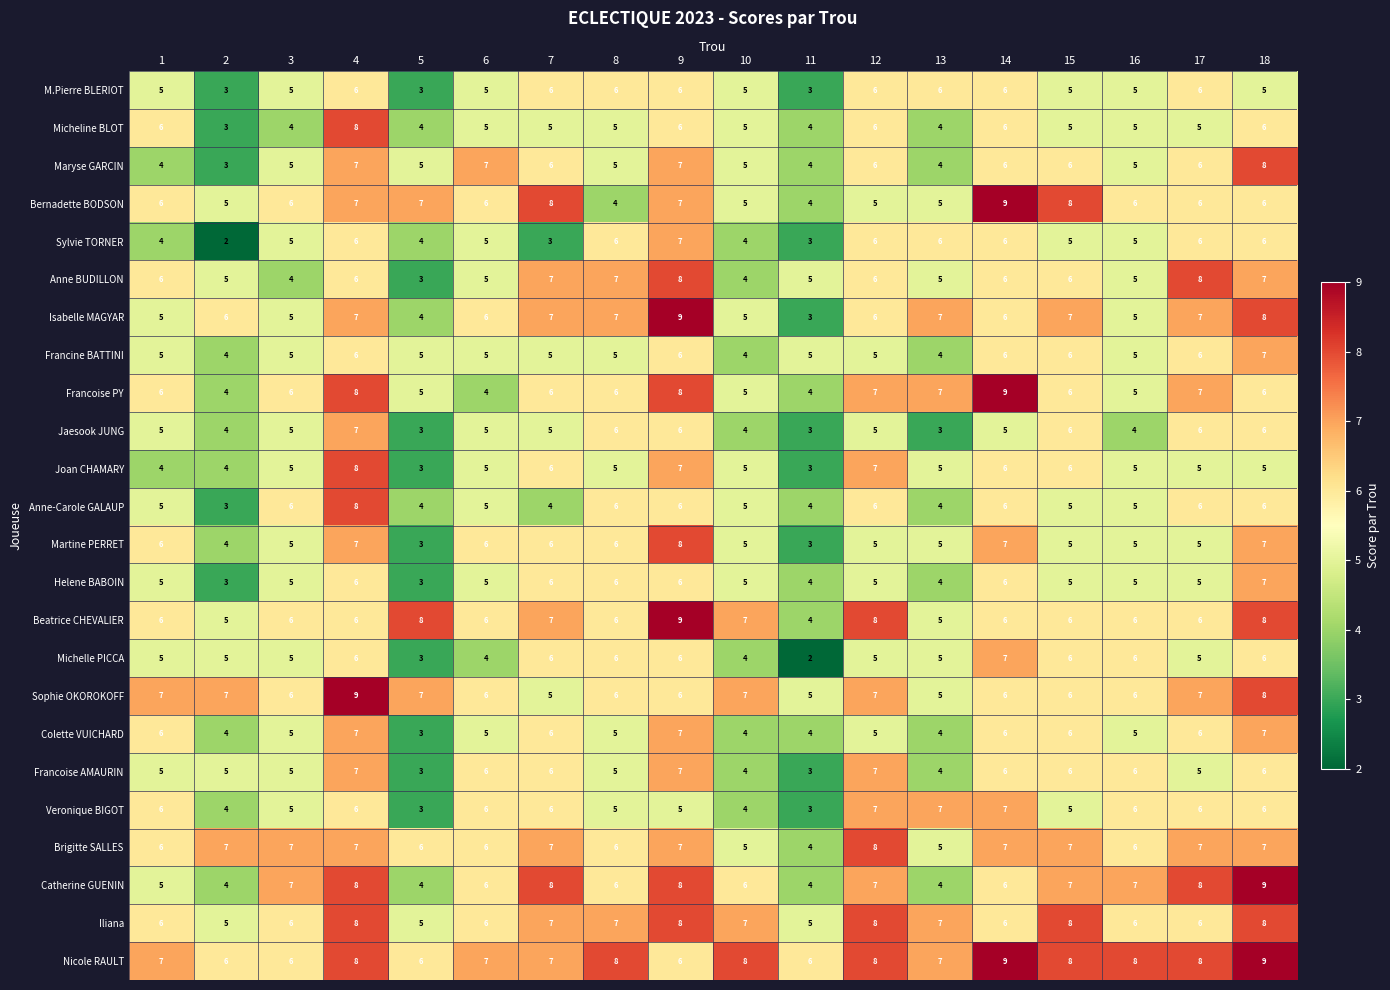

How many distinct data groups are displayed?

24